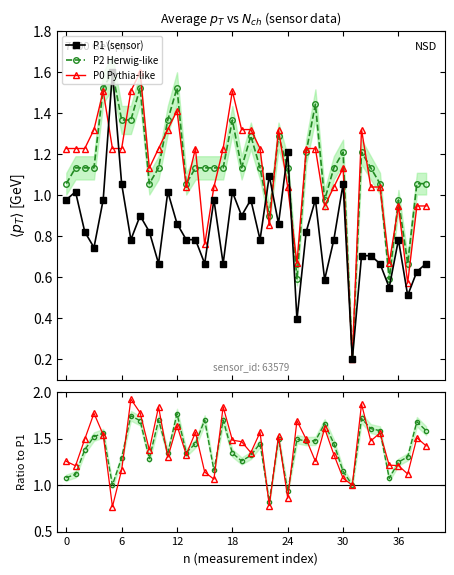

Is the value of P2 Herwig-like at 27 greater than the value of P2/P1 at 39?

No